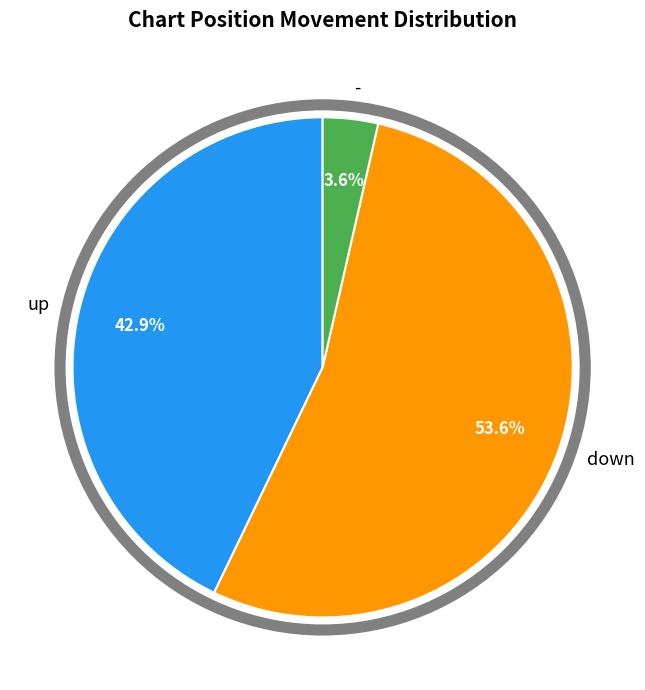

What portion of the pie excludes -?

96.4%